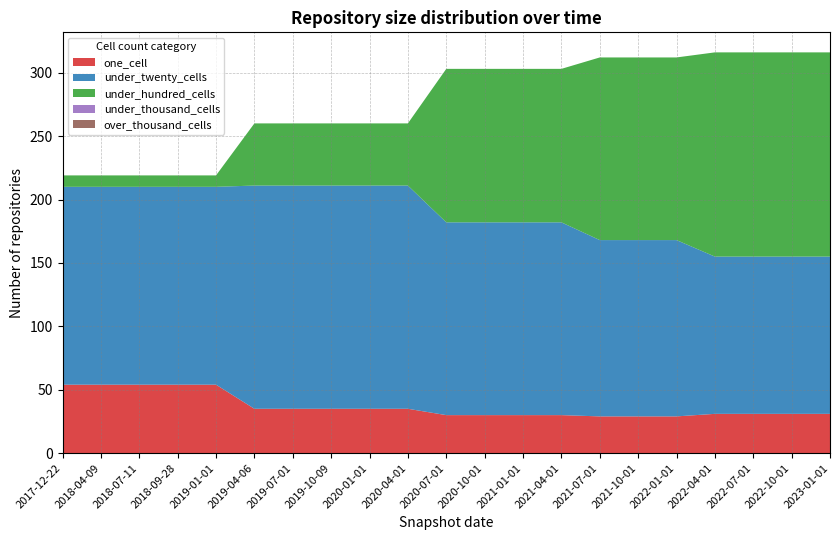

Reading left to right, extract all data points from this chart.

one_cell: 2017-12-22=54	2018-04-09=54	2018-07-11=54	2018-09-28=54	2019-01-01=54	2019-04-06=35	2019-07-01=35	2019-10-09=35	2020-01-01=35	2020-04-01=35	2020-07-01=30	2020-10-01=30	2021-01-01=30	2021-04-01=30	2021-07-01=29	2021-10-01=29	2022-01-01=29	2022-04-01=31	2022-07-01=31	2022-10-01=31	2023-01-01=31
under_twenty_cells: 2017-12-22=156	2018-04-09=156	2018-07-11=156	2018-09-28=156	2019-01-01=156	2019-04-06=176	2019-07-01=176	2019-10-09=176	2020-01-01=176	2020-04-01=176	2020-07-01=152	2020-10-01=152	2021-01-01=152	2021-04-01=152	2021-07-01=139	2021-10-01=139	2022-01-01=139	2022-04-01=124	2022-07-01=124	2022-10-01=124	2023-01-01=124
under_hundred_cells: 2017-12-22=9	2018-04-09=9	2018-07-11=9	2018-09-28=9	2019-01-01=9	2019-04-06=49	2019-07-01=49	2019-10-09=49	2020-01-01=49	2020-04-01=49	2020-07-01=121	2020-10-01=121	2021-01-01=121	2021-04-01=121	2021-07-01=144	2021-10-01=144	2022-01-01=144	2022-04-01=161	2022-07-01=161	2022-10-01=161	2023-01-01=161
under_thousand_cells: 2017-12-22=0	2018-04-09=0	2018-07-11=0	2018-09-28=0	2019-01-01=0	2019-04-06=0	2019-07-01=0	2019-10-09=0	2020-01-01=0	2020-04-01=0	2020-07-01=0	2020-10-01=0	2021-01-01=0	2021-04-01=0	2021-07-01=0	2021-10-01=0	2022-01-01=0	2022-04-01=0	2022-07-01=0	2022-10-01=0	2023-01-01=0
over_thousand_cells: 2017-12-22=0	2018-04-09=0	2018-07-11=0	2018-09-28=0	2019-01-01=0	2019-04-06=0	2019-07-01=0	2019-10-09=0	2020-01-01=0	2020-04-01=0	2020-07-01=0	2020-10-01=0	2021-01-01=0	2021-04-01=0	2021-07-01=0	2021-10-01=0	2022-01-01=0	2022-04-01=0	2022-07-01=0	2022-10-01=0	2023-01-01=0